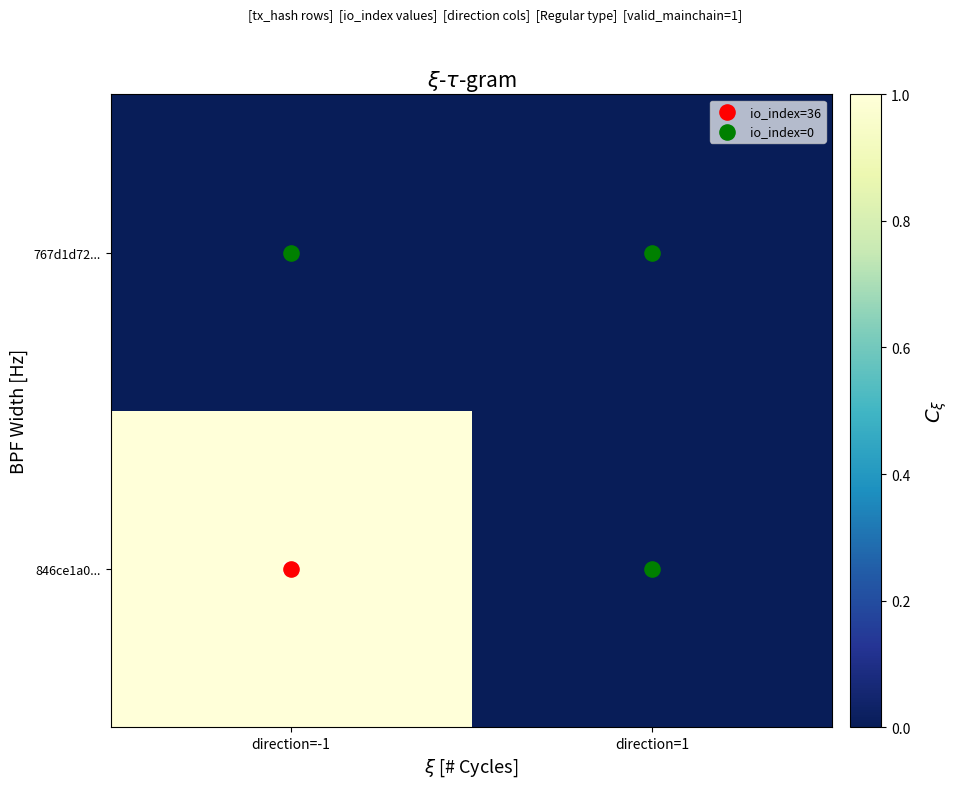

Rank the series by their average value, from lowest to highest.

767d1d72..., 846ce1a0...